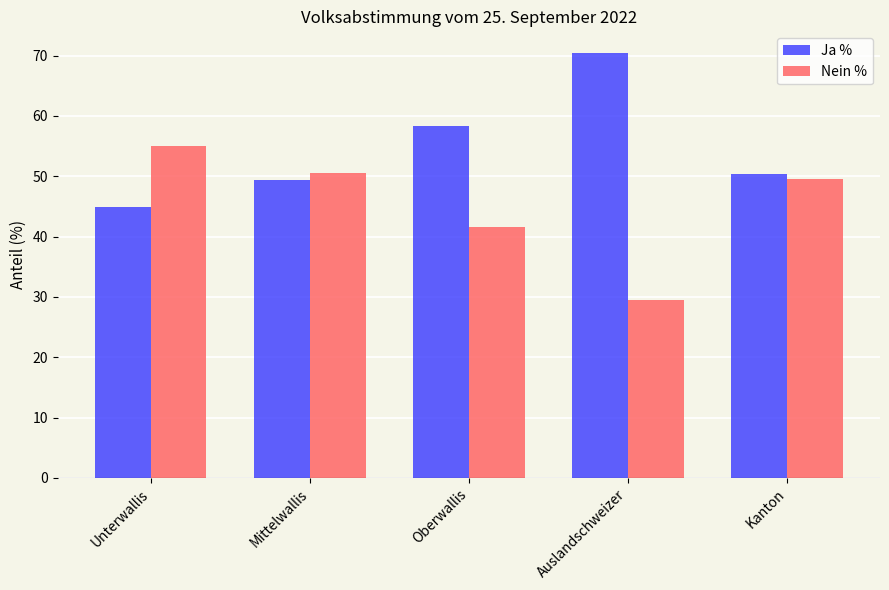

How many bars are there in total?

10